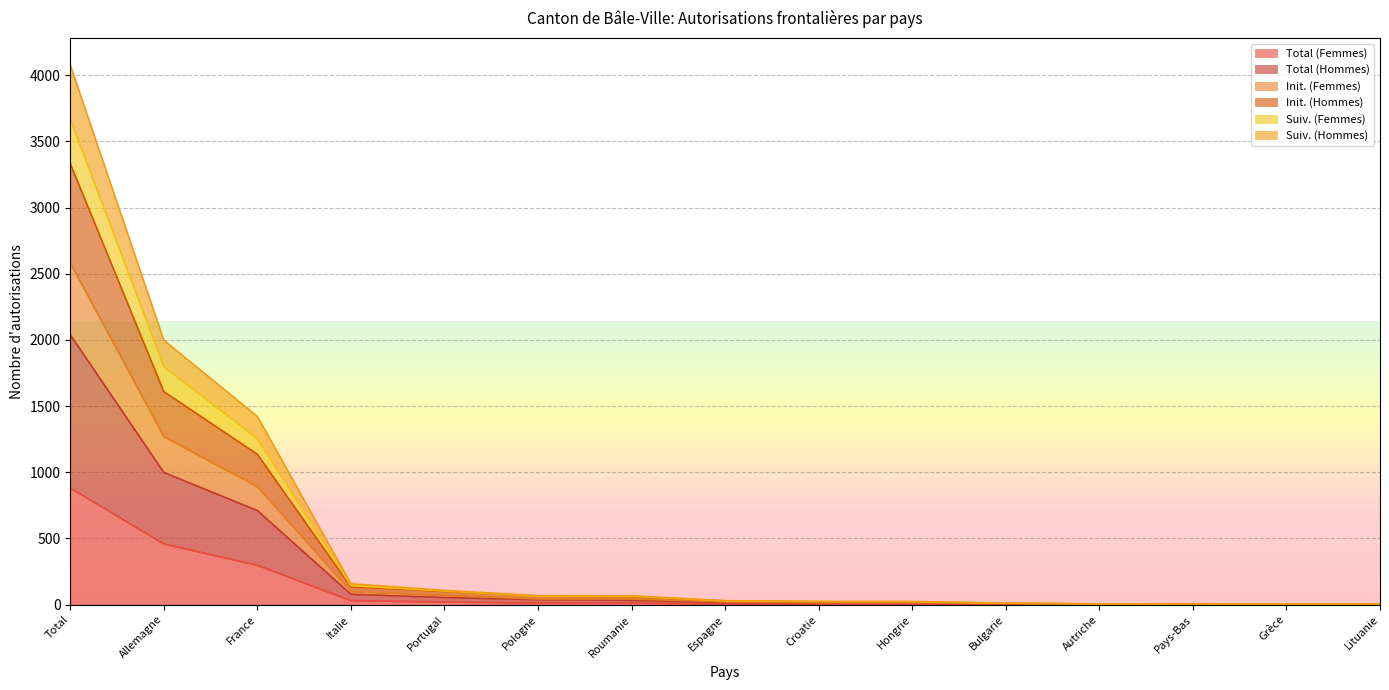

Rank the series at Grèce from lowest to highest value.

Total (Femmes), Init. (Hommes), Suiv. (Femmes), Total (Hommes), Init. (Femmes), Suiv. (Hommes)